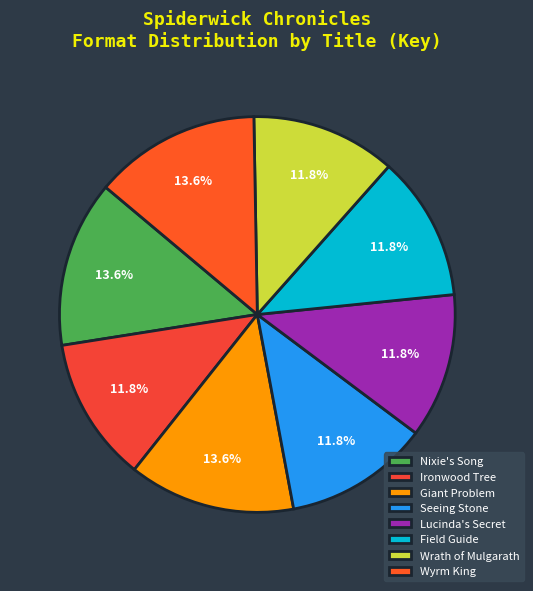

To the nearest percent, what is the difference between the largest and smallest slice percentages?

2%